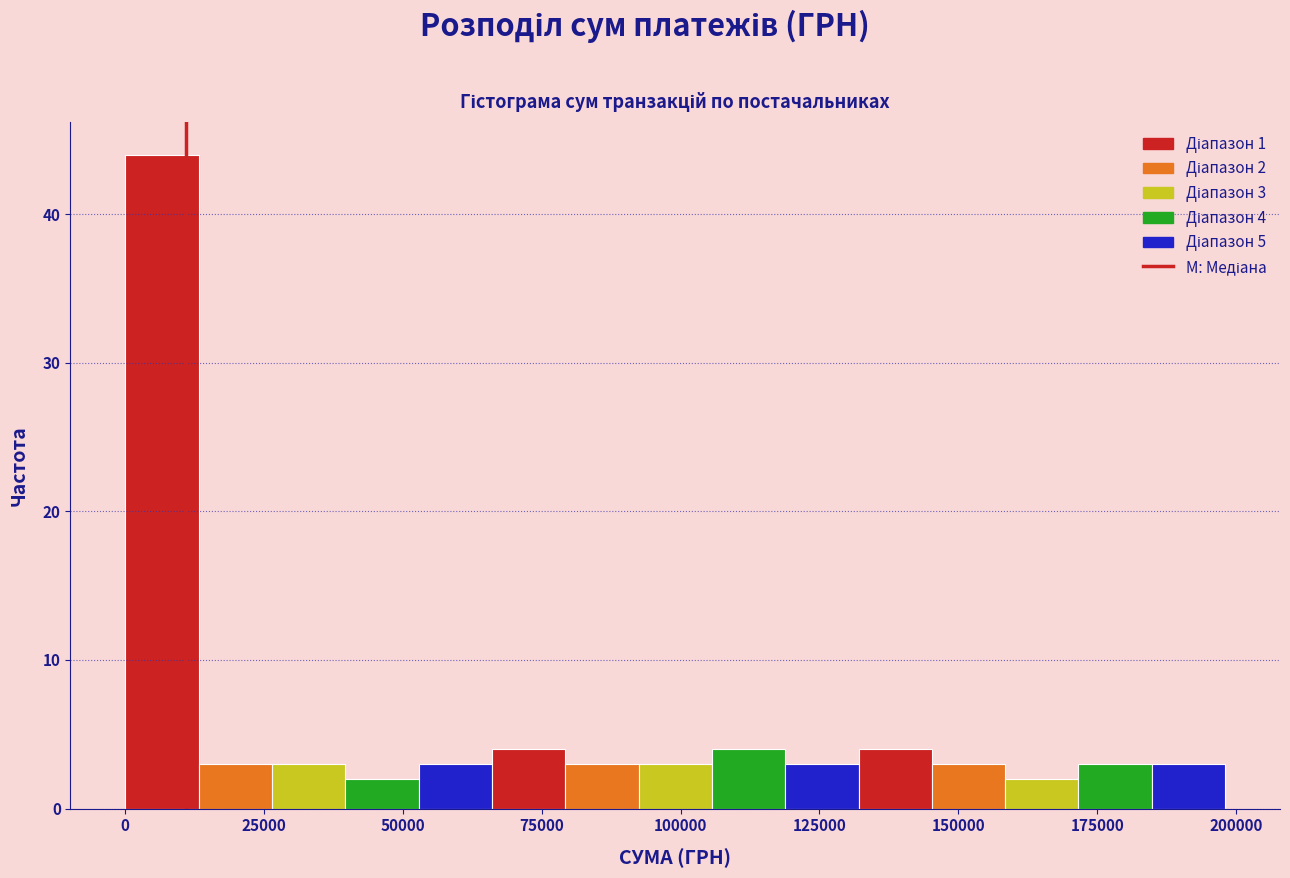

Around what value on the x-axis is the tallest bar? Give the approximate position of its centre, as read against the axis.

5000